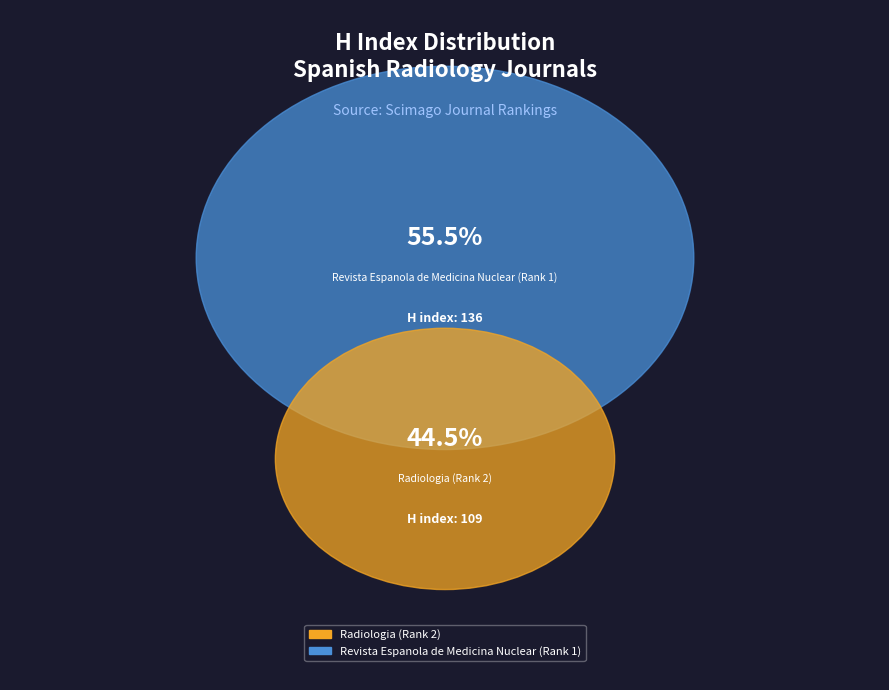

Count the number of slices in the pie.

2